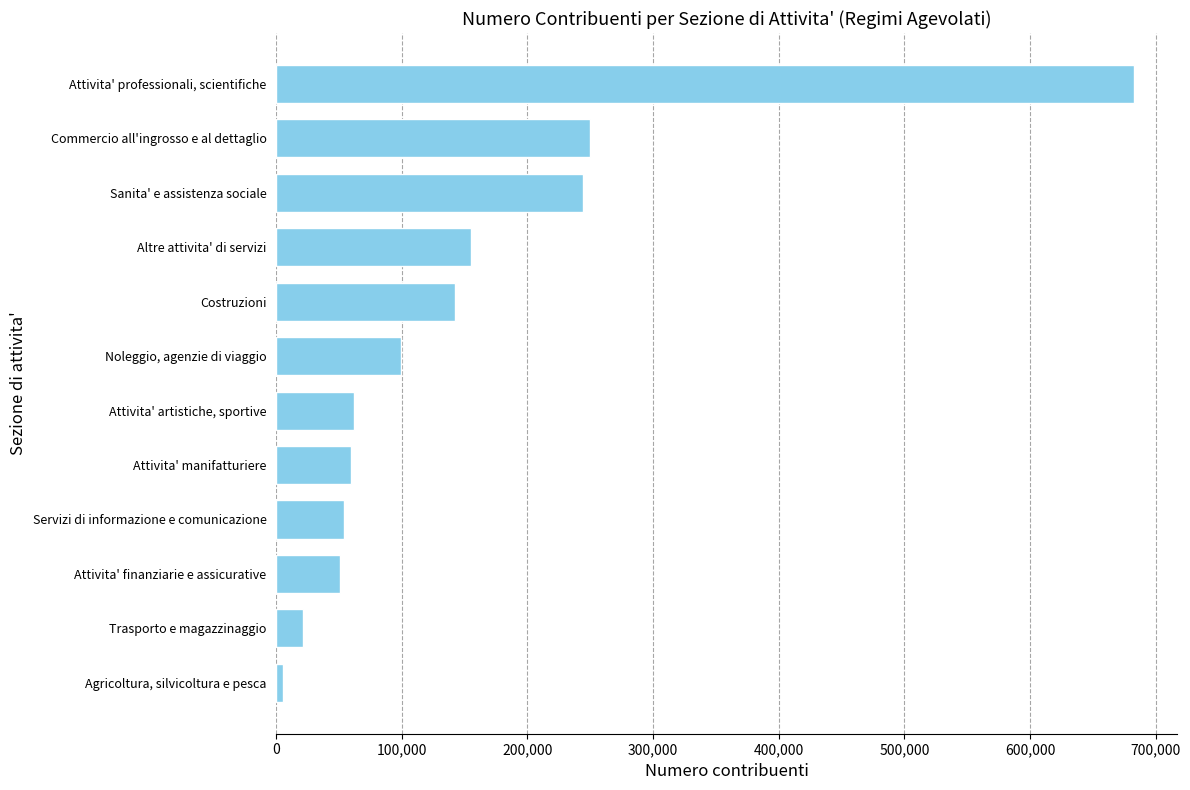

Rank the categories by value from highest to lowest.

Attivita' professionali, scientifiche, Commercio all'ingrosso e al dettaglio, Sanita' e assistenza sociale, Altre attivita' di servizi, Costruzioni, Noleggio, agenzie di viaggio, Attivita' artistiche, sportive, Attivita' manifatturiere, Servizi di informazione e comunicazione, Attivita' finanziarie e assicurative, Trasporto e magazzinaggio, Agricoltura, silvicoltura e pesca